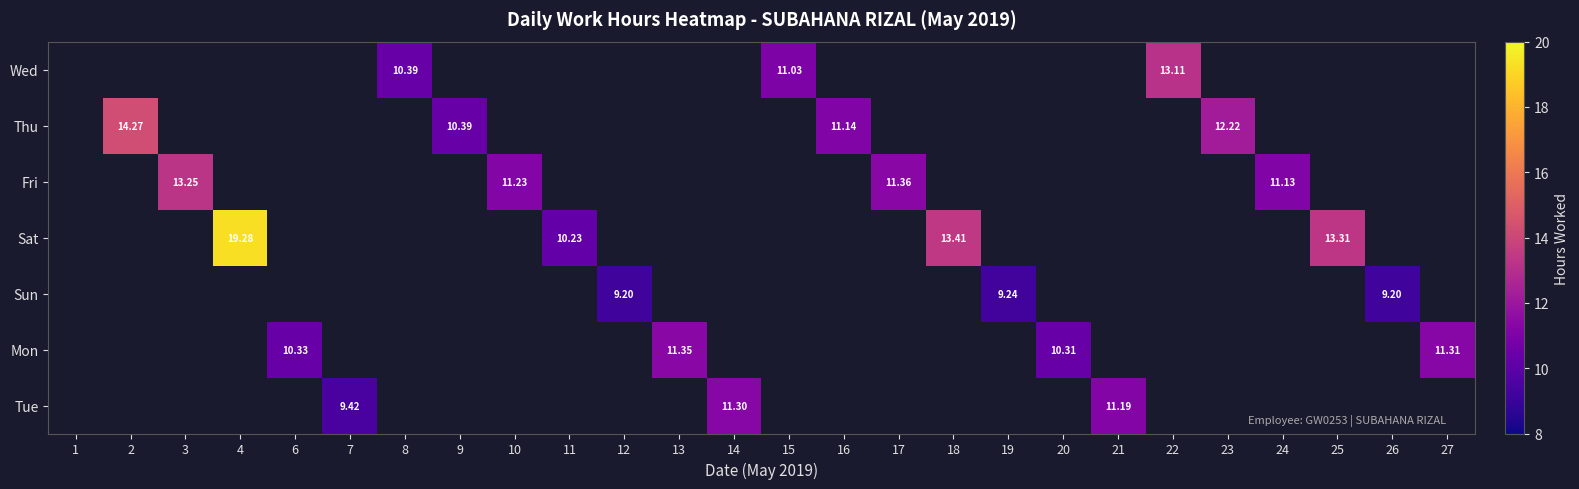

At which label is Fri closest to 6?

24